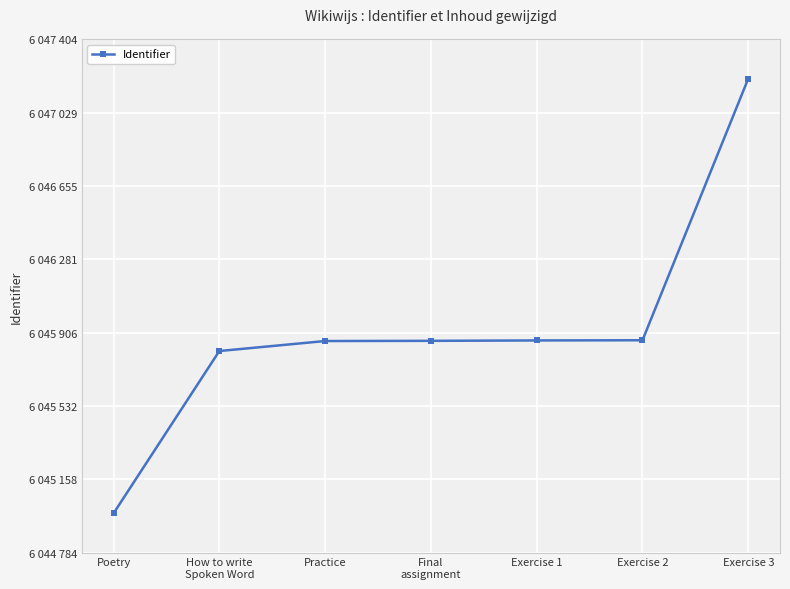

True or false: the data has more than 2 interior local peaks.

False